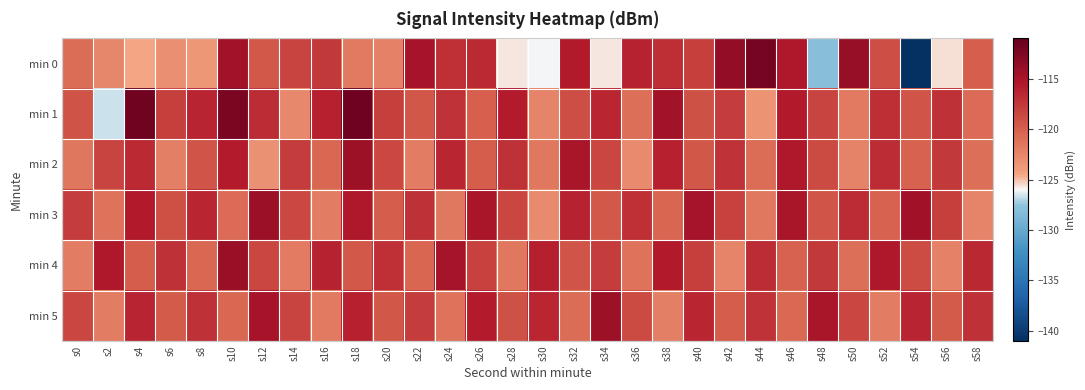

List the series in order of their peak value, lowest first.

min 2, min 5, min 3, min 4, min 0, min 1